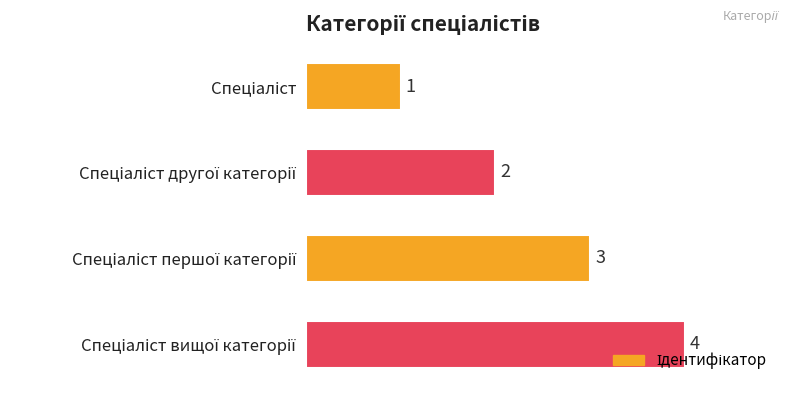

What is the maximum value shown in the chart?

4